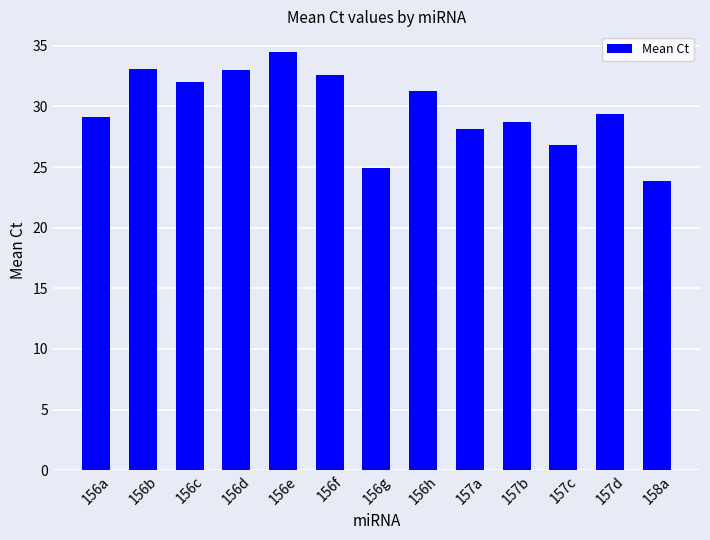

The value at 156d is 33.0. True or false?

True